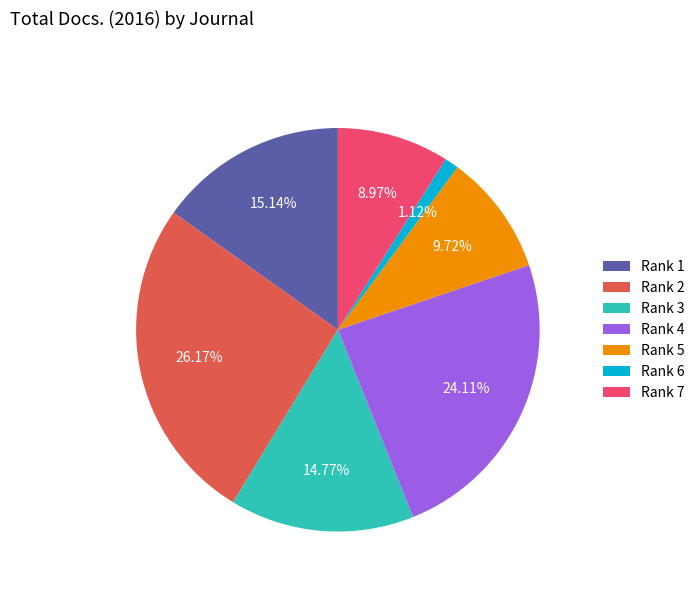

How many segments does this pie chart have?

7